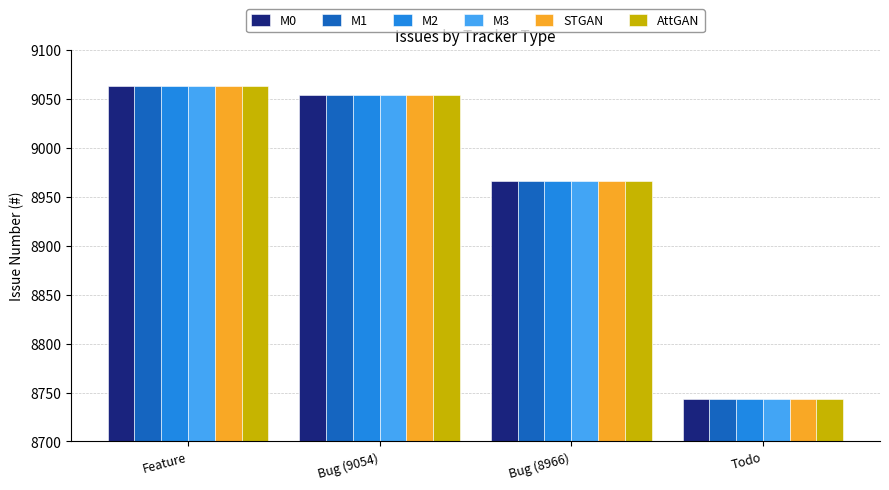

What are all the series names shown in the legend?

M0, M1, M2, M3, STGAN, AttGAN